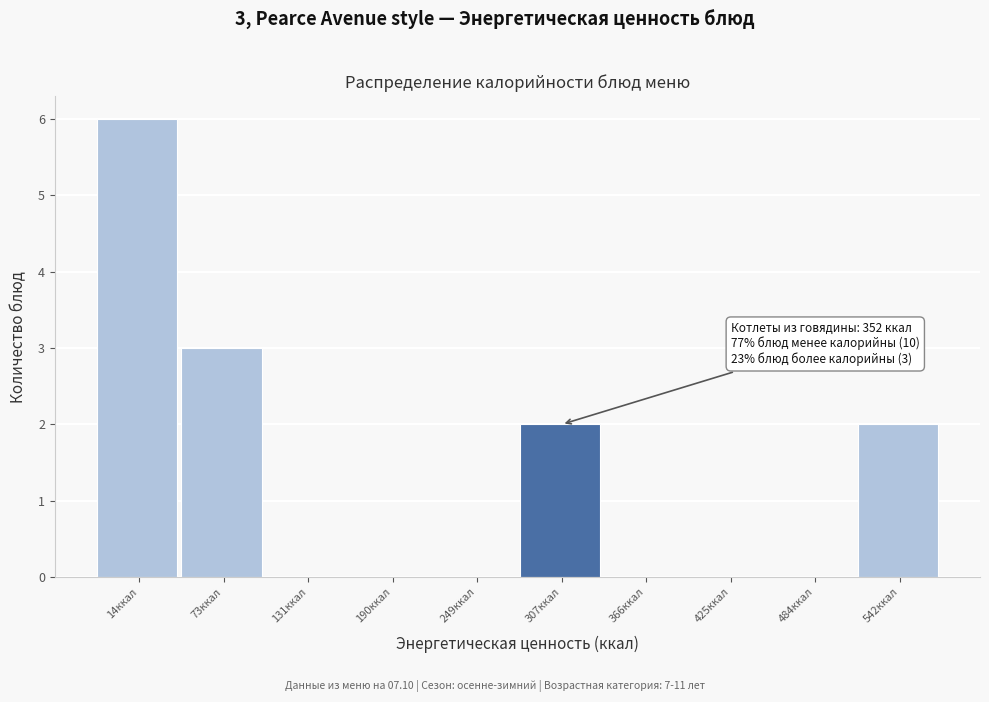

Reading right to left, extract all data points from this chart.

542ккал=2	484ккал=0	425ккал=0	366ккал=0	307ккал=2	249ккал=0	190ккал=0	131ккал=0	73ккал=3	14ккал=6